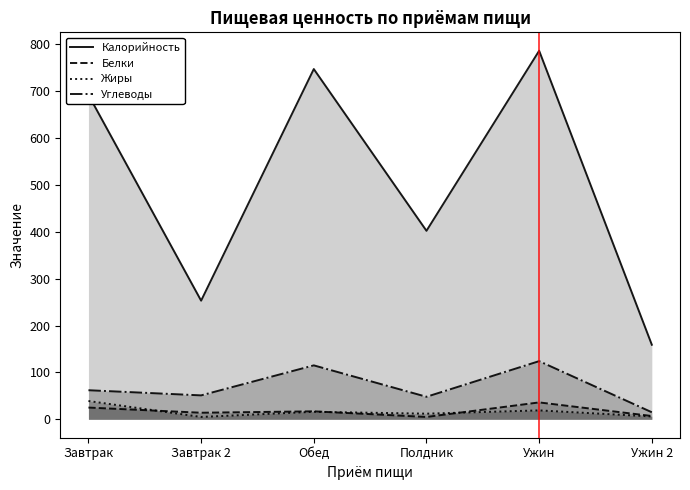

Reading left to right, list all the values displayed in this chart.

Калорийность: Завтрак=692	Завтрак 2=253	Обед=747	Полдник=402	Ужин=786	Ужин 2=159
Белки: Завтрак=25	Завтрак 2=14	Обед=17	Полдник=5	Ужин=36	Ужин 2=7
Жиры: Завтрак=39	Завтрак 2=5	Обед=16	Полдник=12	Ужин=19	Ужин 2=6
Углеводы: Завтрак=62	Завтрак 2=51	Обед=115	Полдник=48	Ужин=124	Ужин 2=15